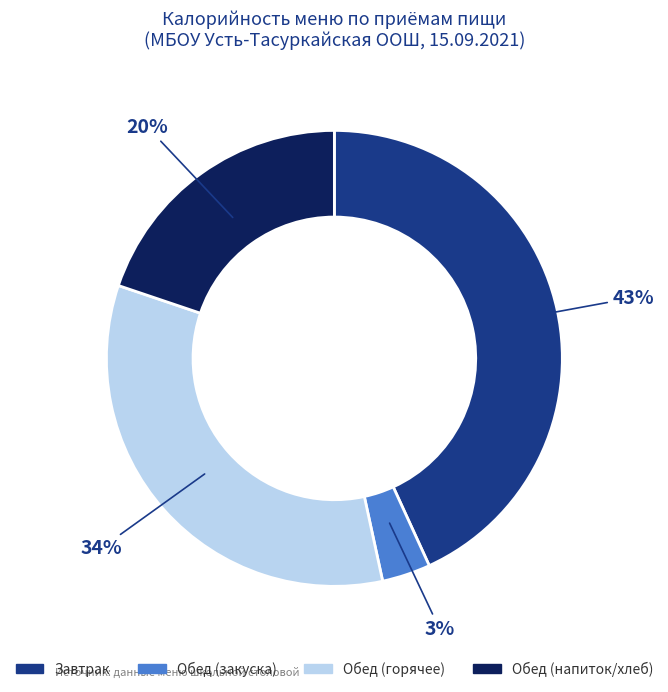

To the nearest percent, what is the difference between the largest and smallest slice percentages?

40%